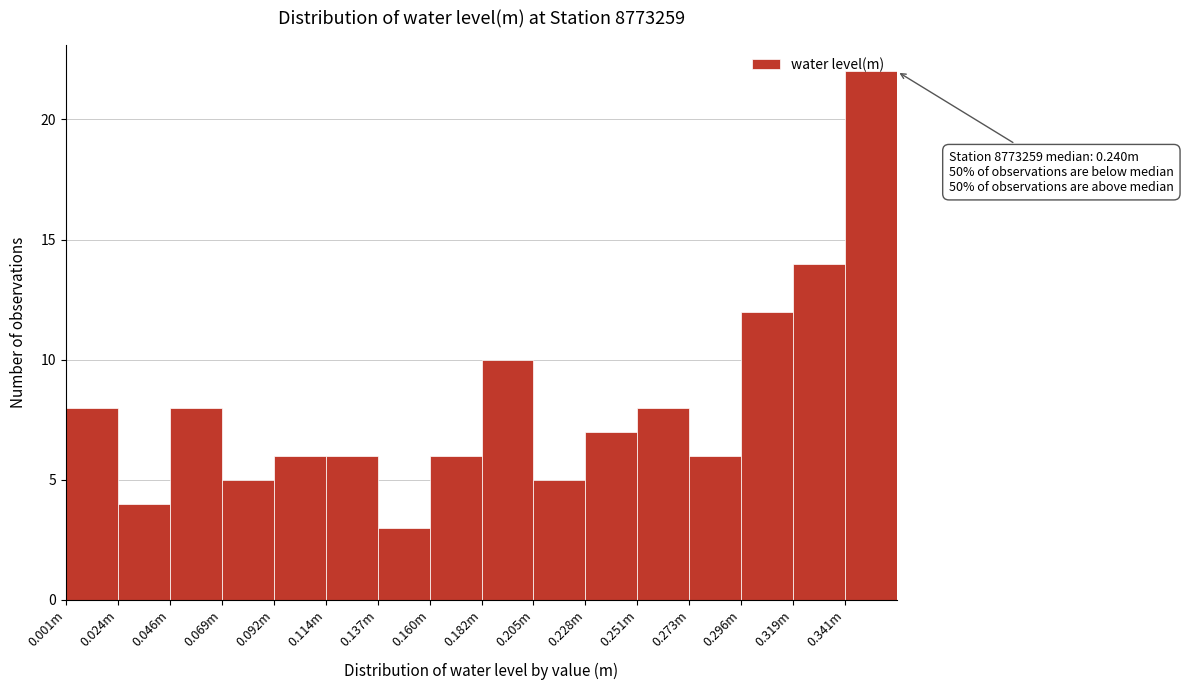

Which has a higher value, 0.296m or 0.319m?

0.319m